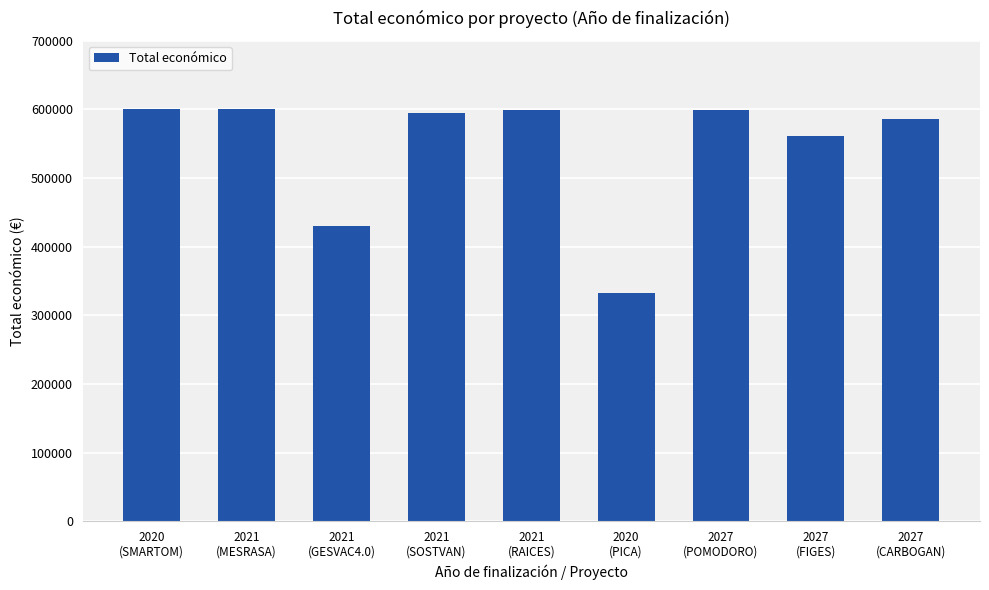

What is the label of the 9th bar from the right?

2020
(SMARTOM)